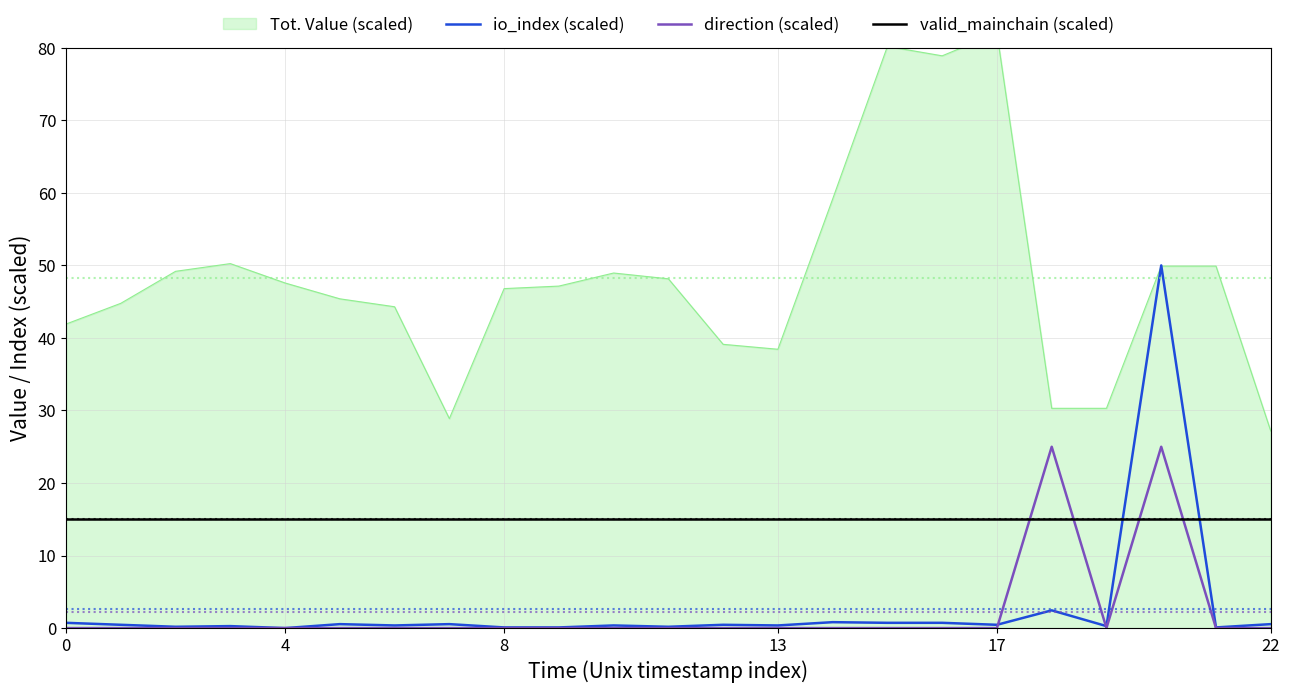

True or false: valid_mainchain (scaled) has a value of 3.8 at 13.

False